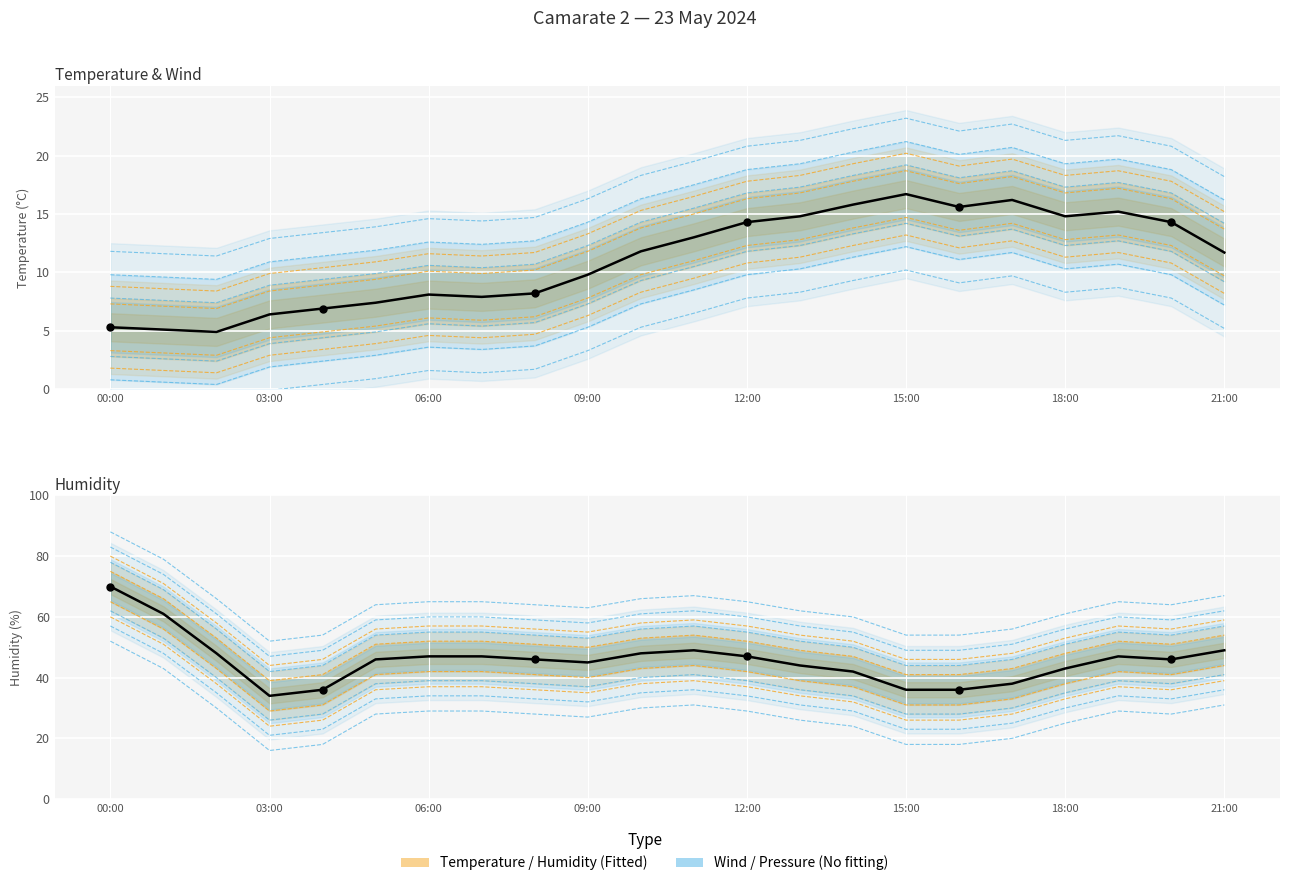

Which series contains the lowest Y value?

Temperature (C)